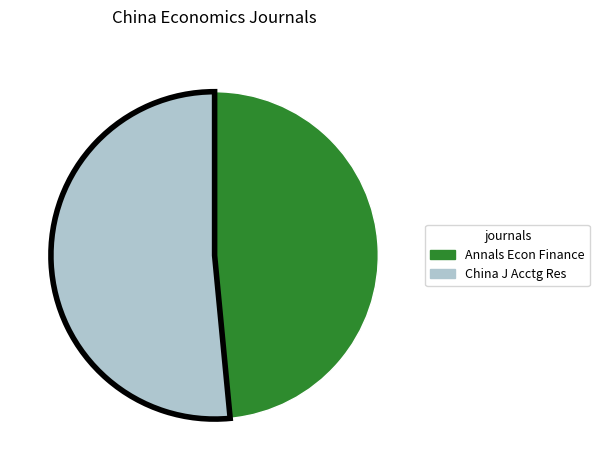

Is there any slice that represents more than half of the pie?

Yes